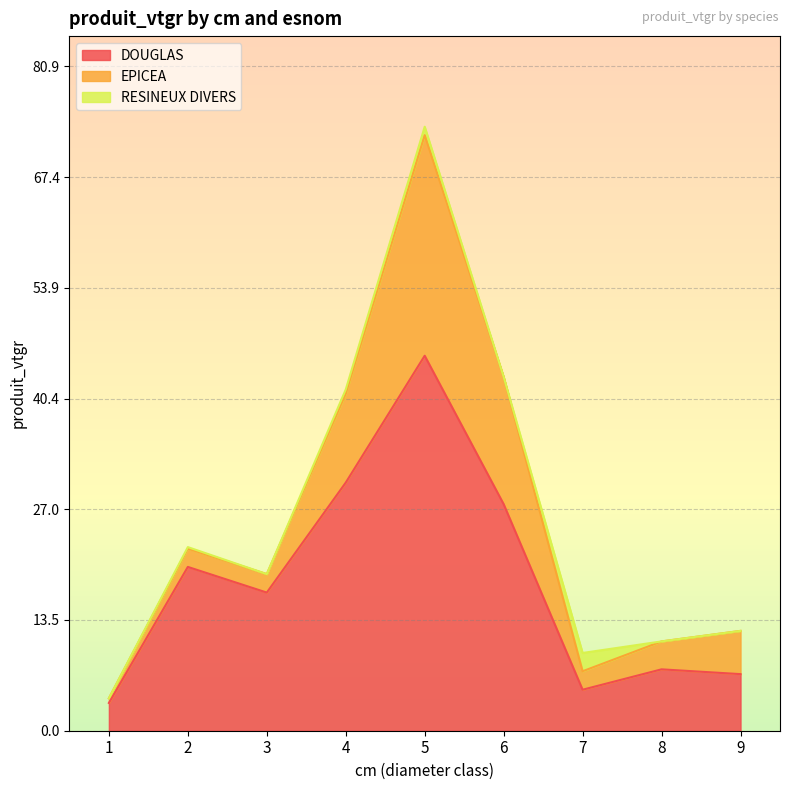

True or false: DOUGLAS and RESINEUX DIVERS intersect in this chart.

False